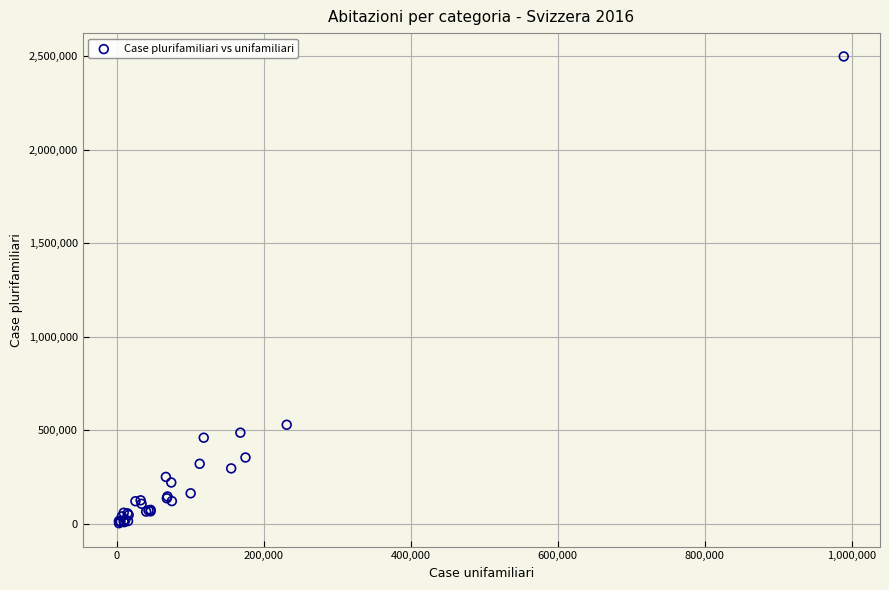

What Y value in the scatter plot is closest to 1250937?

529433